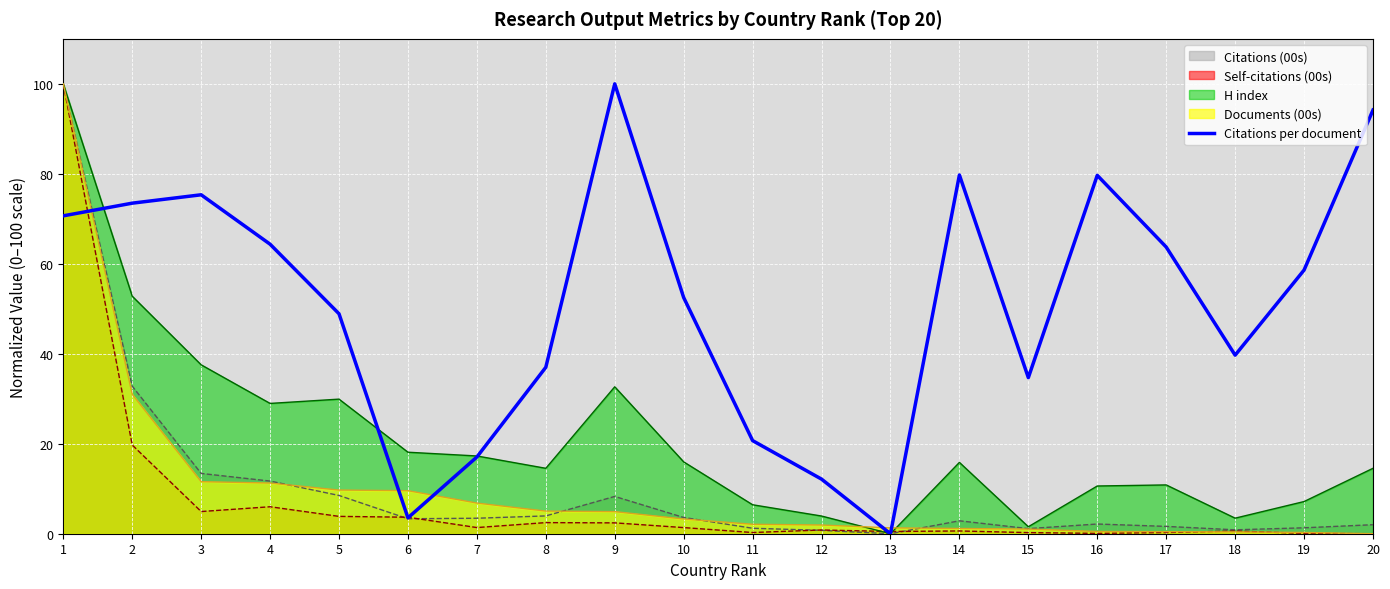

Rank the categories by value from lowest to highest.

13, 6, 12, 7, 11, 15, 8, 18, 5, 10, 19, 17, 4, 1, 2, 3, 16, 14, 20, 9